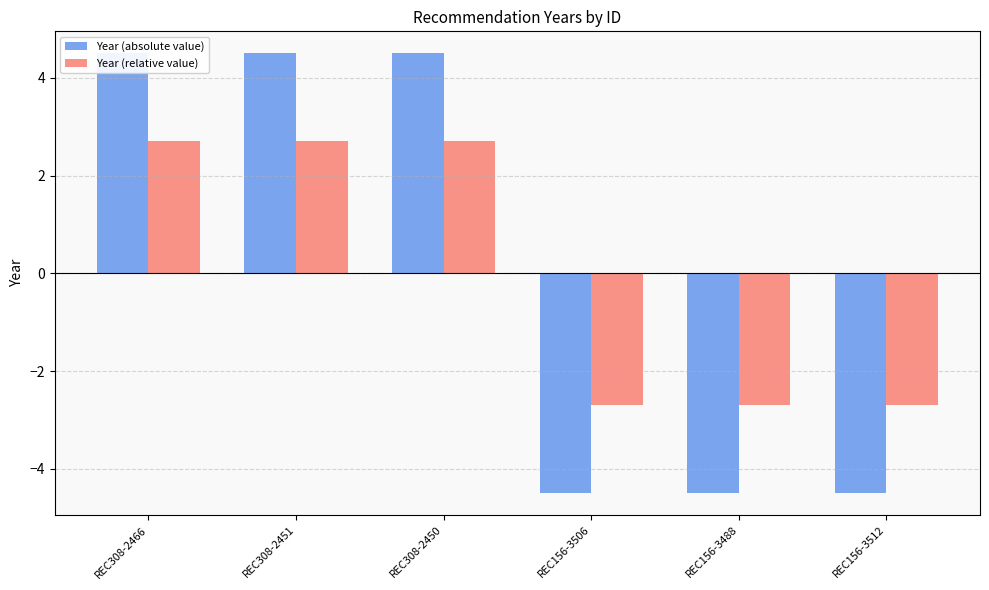

Reading left to right, list all the values displayed in this chart.

Year (absolute value): REC308-2466=4.5	REC308-2451=4.5	REC308-2450=4.5	REC156-3506=-4.5	REC156-3488=-4.5	REC156-3512=-4.5
Year (relative value): REC308-2466=2.7	REC308-2451=2.7	REC308-2450=2.7	REC156-3506=-2.7	REC156-3488=-2.7	REC156-3512=-2.7